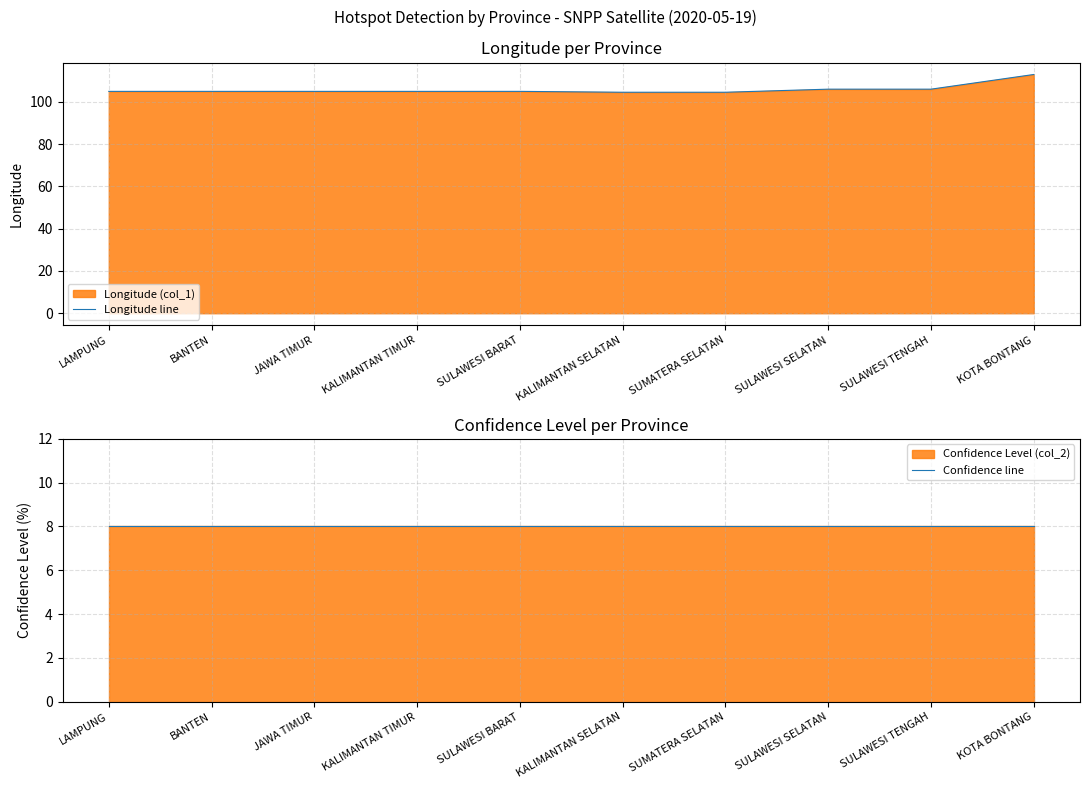

What is the total value across all series at KALIMANTAN SELATAN?

112.5